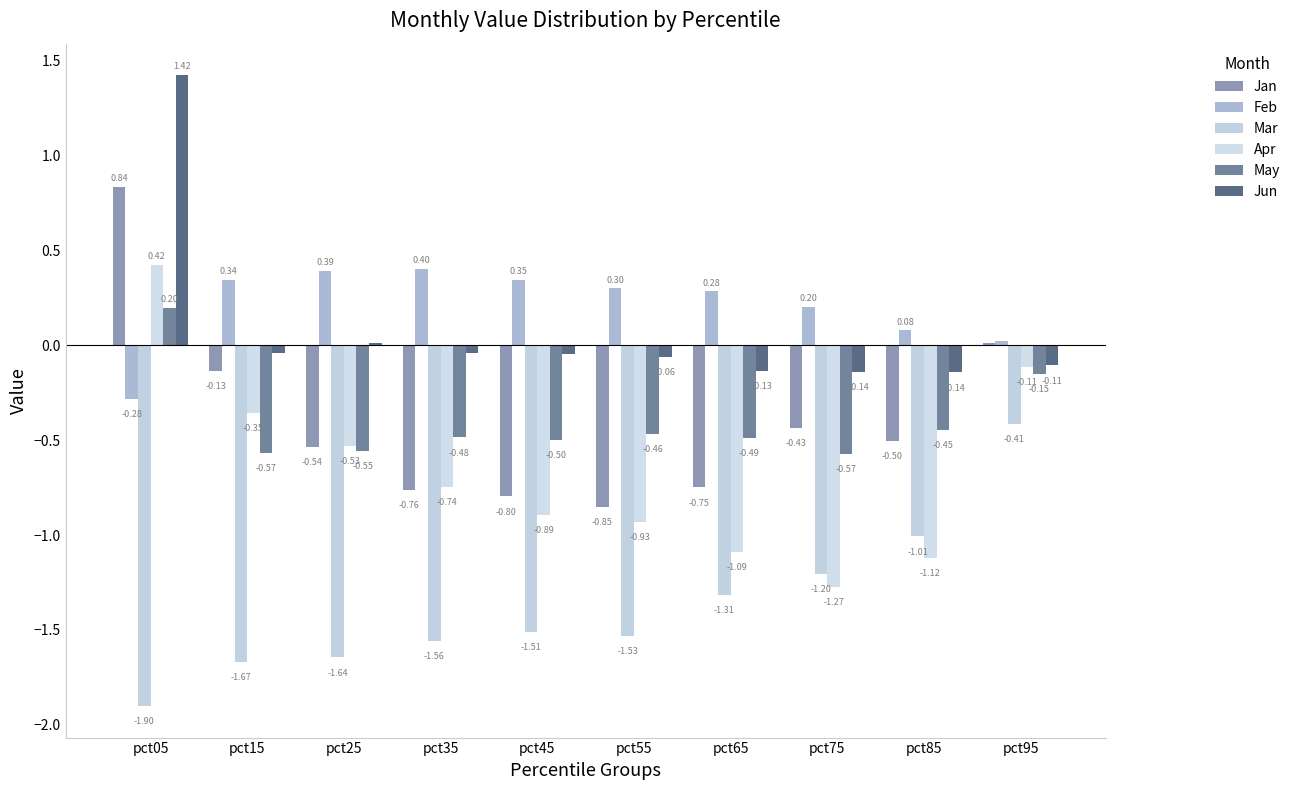

How many May values are between 0 and 1?

1